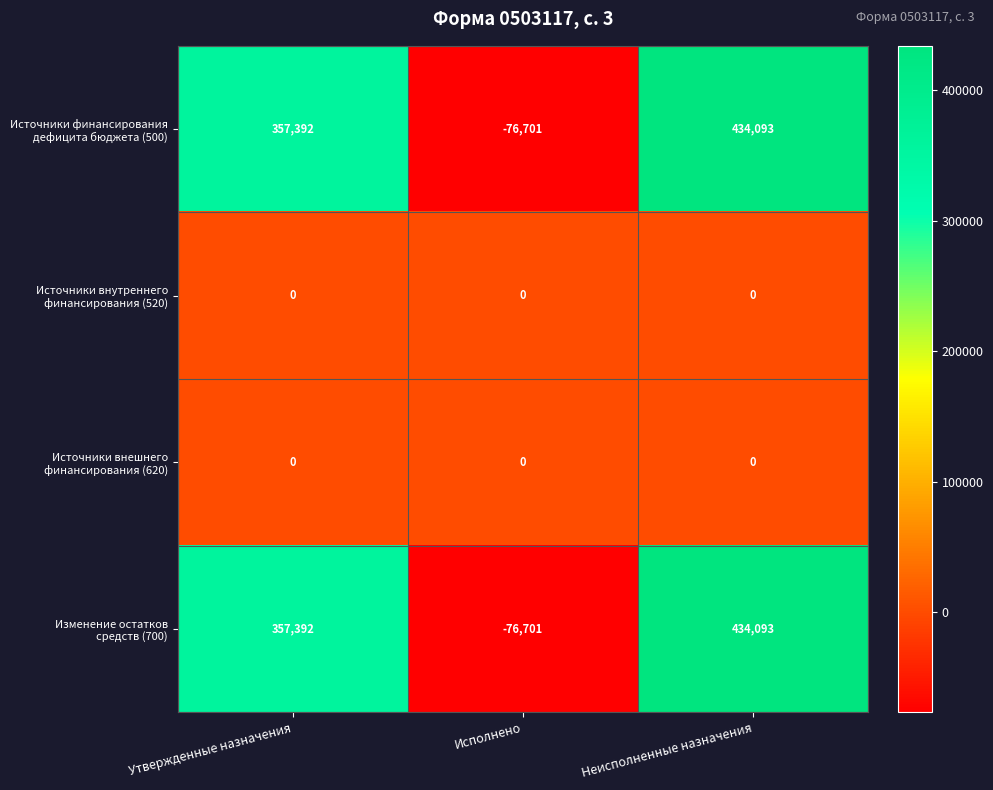

What is the difference between the highest and lowest values at Исполнено?

76701